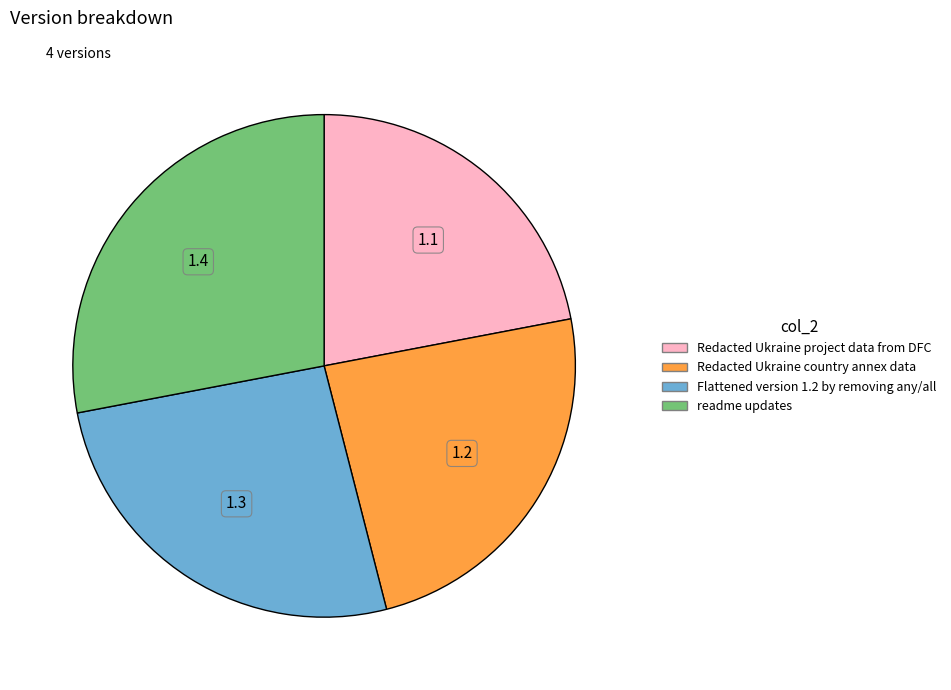

Do readme updates and Flattened version 1.2 by removing any/all together represent more than half of the pie?

Yes